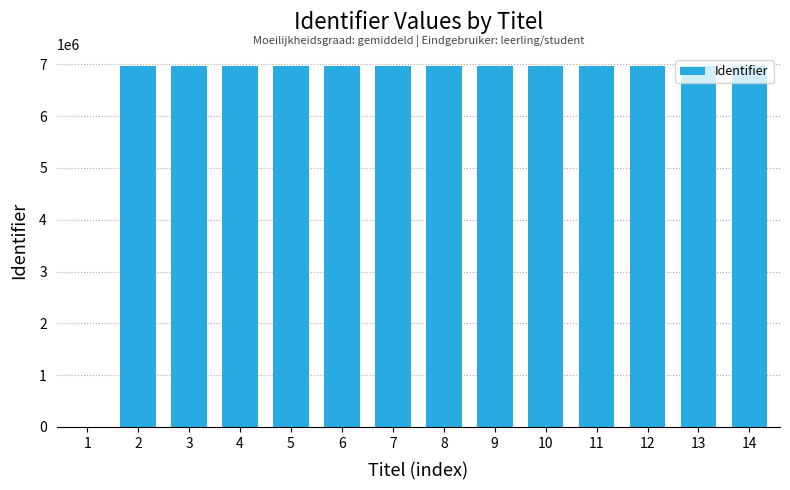

Approximately how many times larger is the value at 3 compared to 2?

1.0